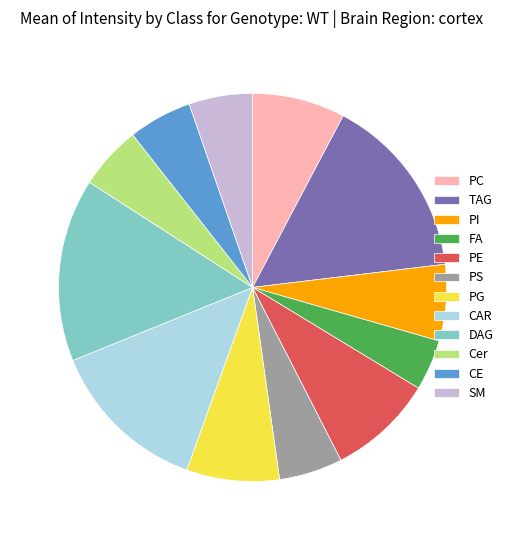

Between PC and DAG, which is larger?

DAG